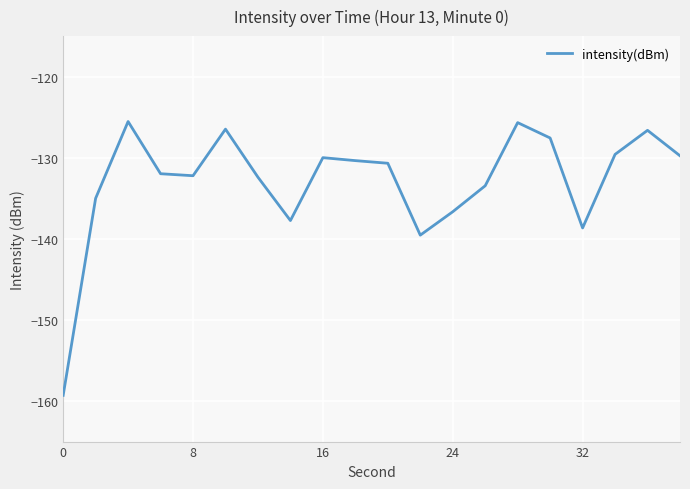

What is the greatest value displayed?

-125.5